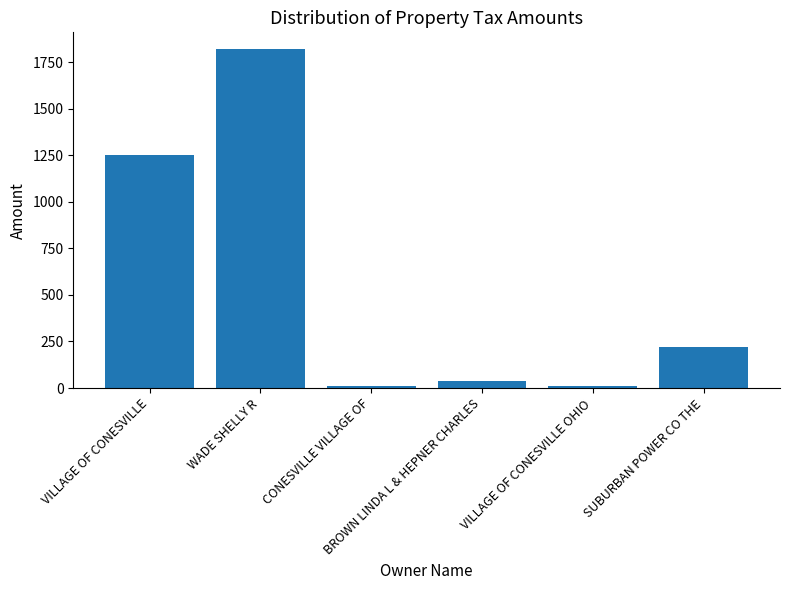

What position from the left is SUBURBAN POWER CO THE?

6